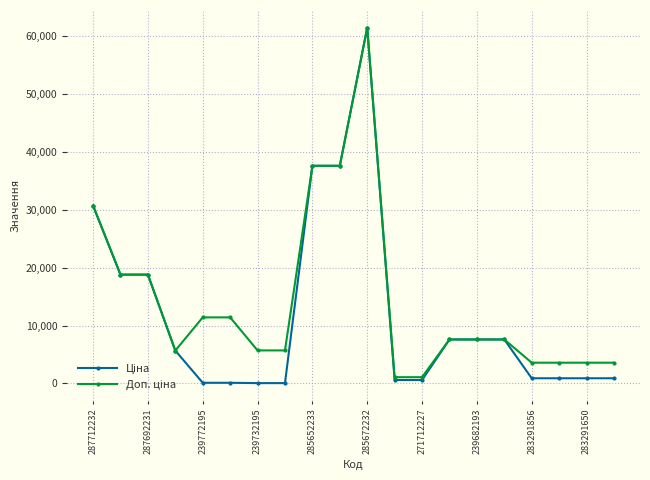

What is the maximum value shown in the chart?

61434.3